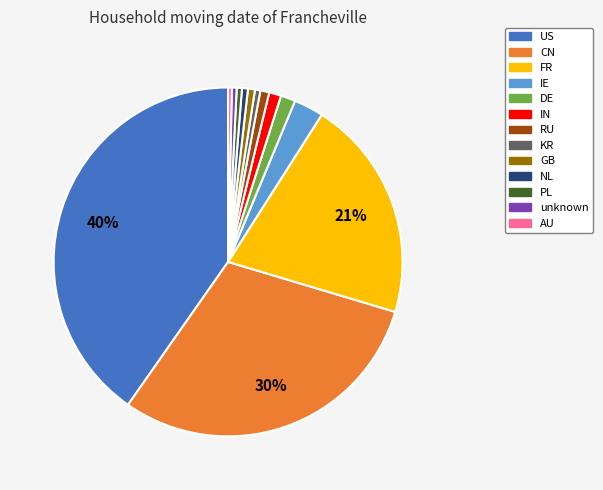

How many segments does this pie chart have?

13